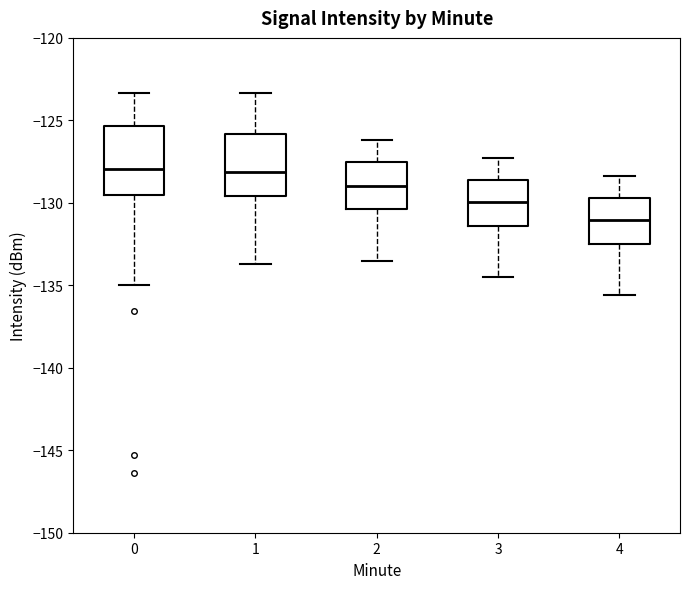

Reading left to right, transcribe this box plot: for each box, give where its median line is, the range the box spans, and where its two whiskers end, as read against the y-axis. The values are not printed on the chart, so give them approximately, as read against the axis.

0: median -128.0, box -129.5 to -125.5, whiskers -135.0 to -123.5
1: median -128.0, box -129.5 to -126.0, whiskers -133.5 to -123.5
2: median -129.0, box -130.5 to -127.5, whiskers -133.5 to -126.0
3: median -130.0, box -131.5 to -128.5, whiskers -134.5 to -127.5
4: median -131.0, box -132.5 to -129.5, whiskers -135.5 to -128.5